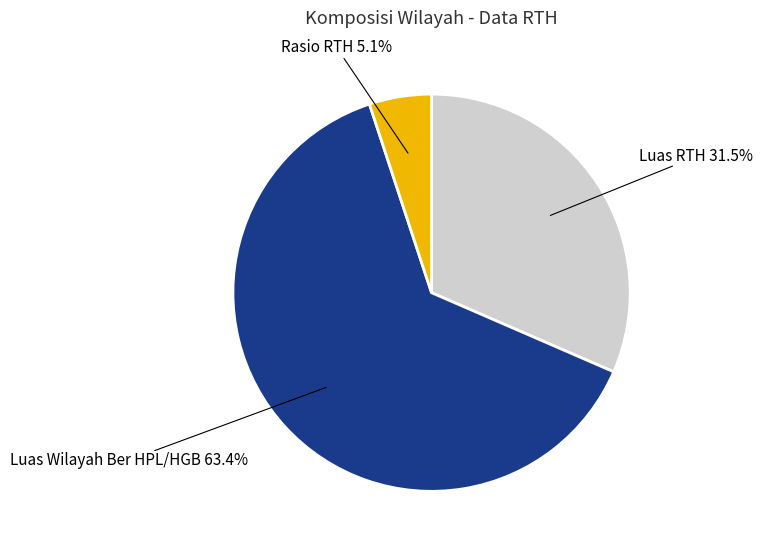

To the nearest percent, what is the combined percentage of Luas RTH and Rasio RTH?

37%